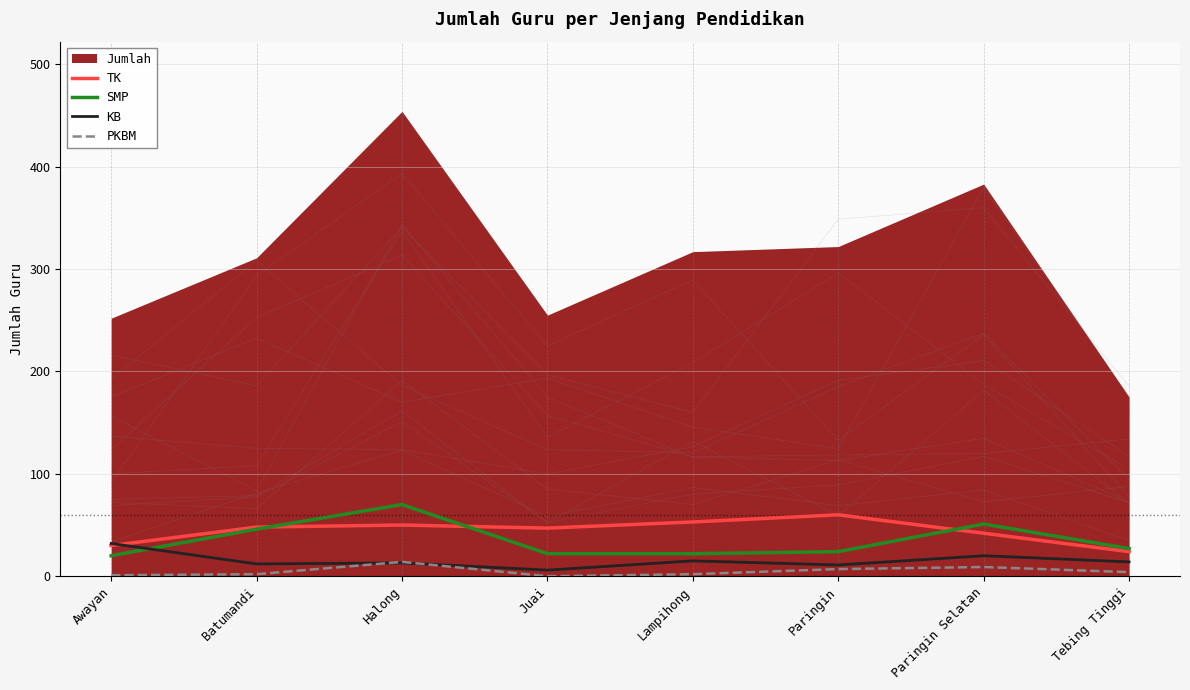

Where is the first local maximum for PKBM?

Halong